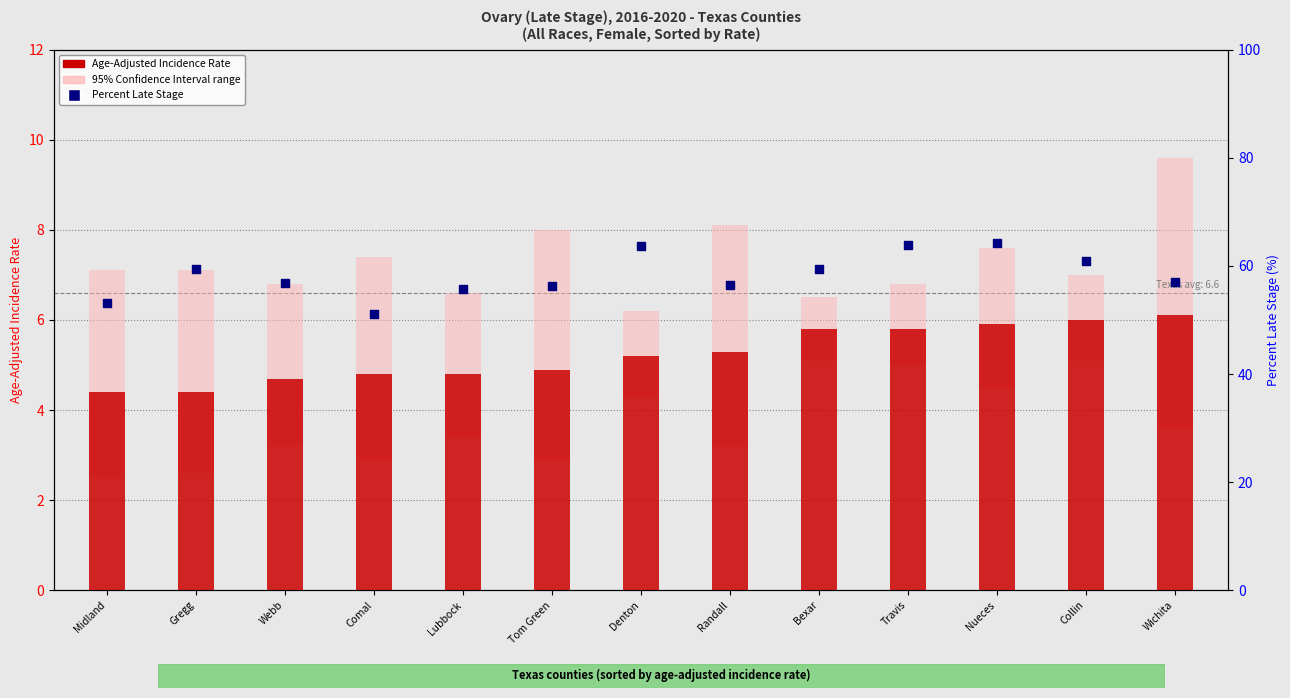

Which series contains the highest Y value?

Percent Late Stage